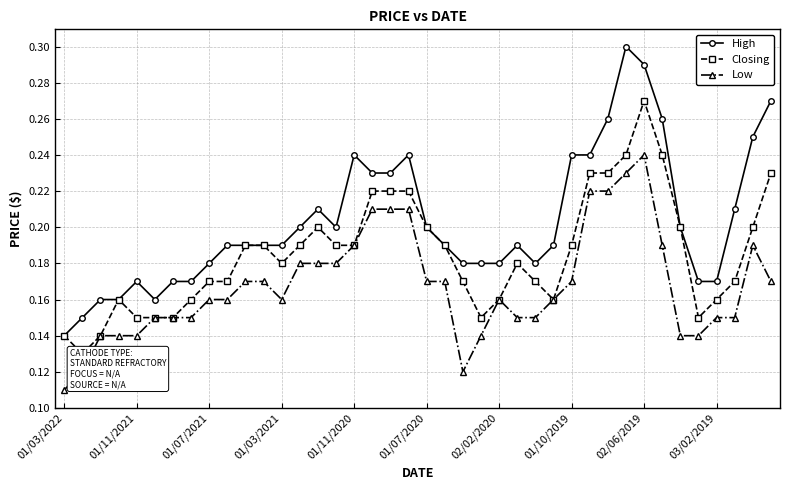

What is the difference between the maximum and minimum values in the Closing series?

0.1